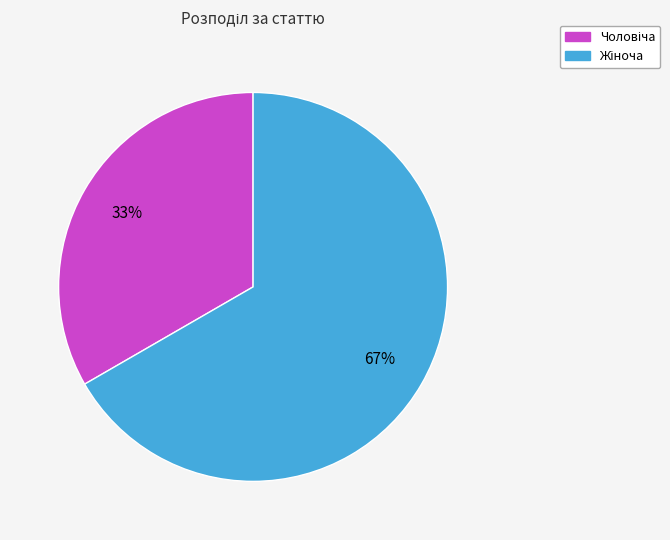

To the nearest percent, what is the average slice percentage?

50%